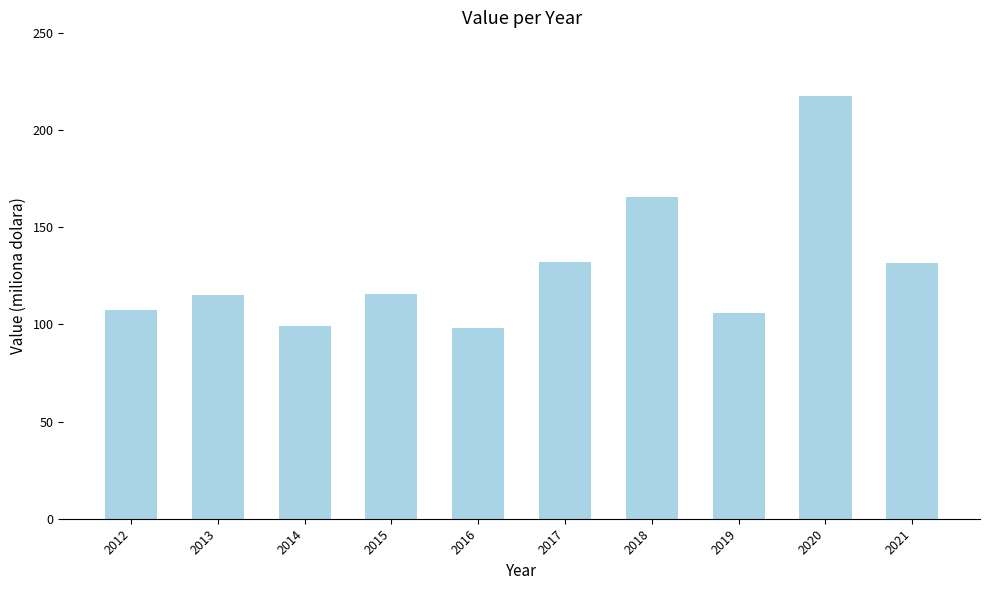

What is the greatest value displayed?

217.8